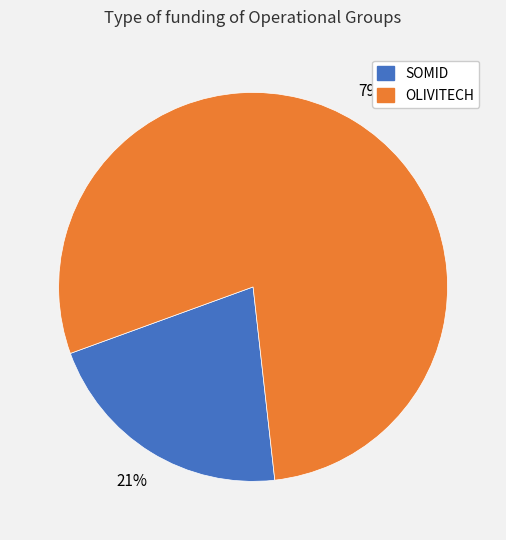

Is the sum of OLIVITECH and SOMID greater than half?

Yes